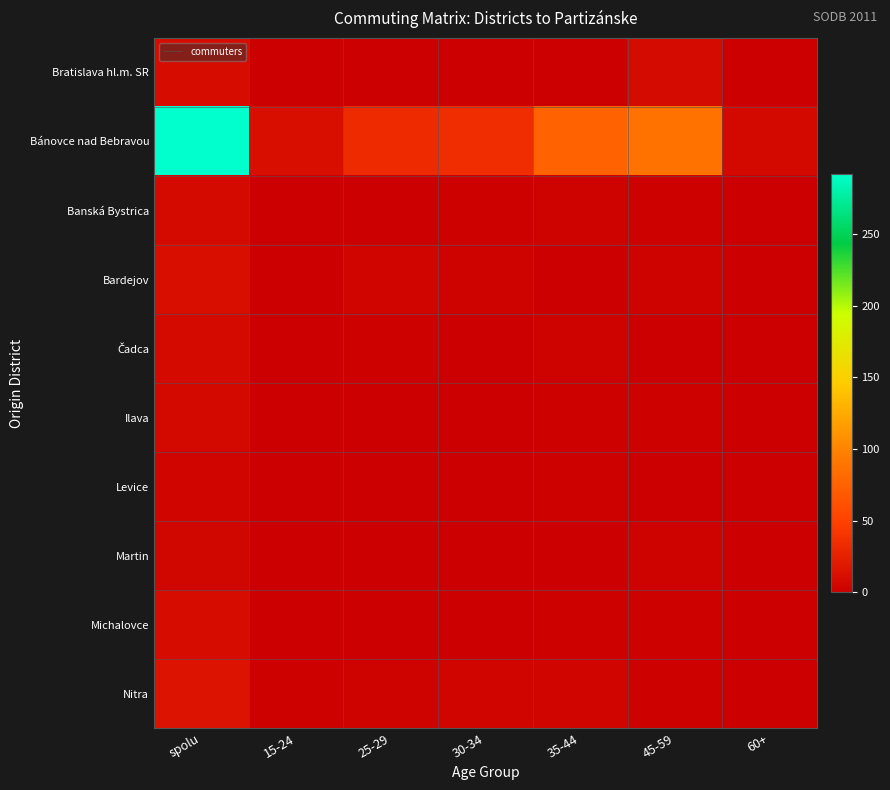

Which label corresponds to the largest value in the chart?

spolu